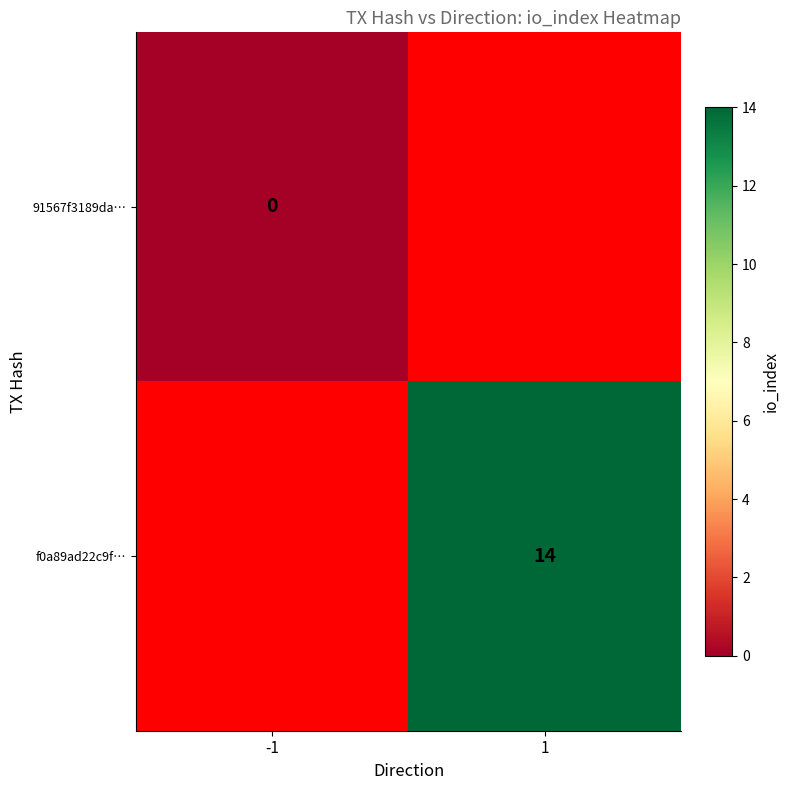

The value of f0a89ad22c9f… at 1 is 21. True or false?

False